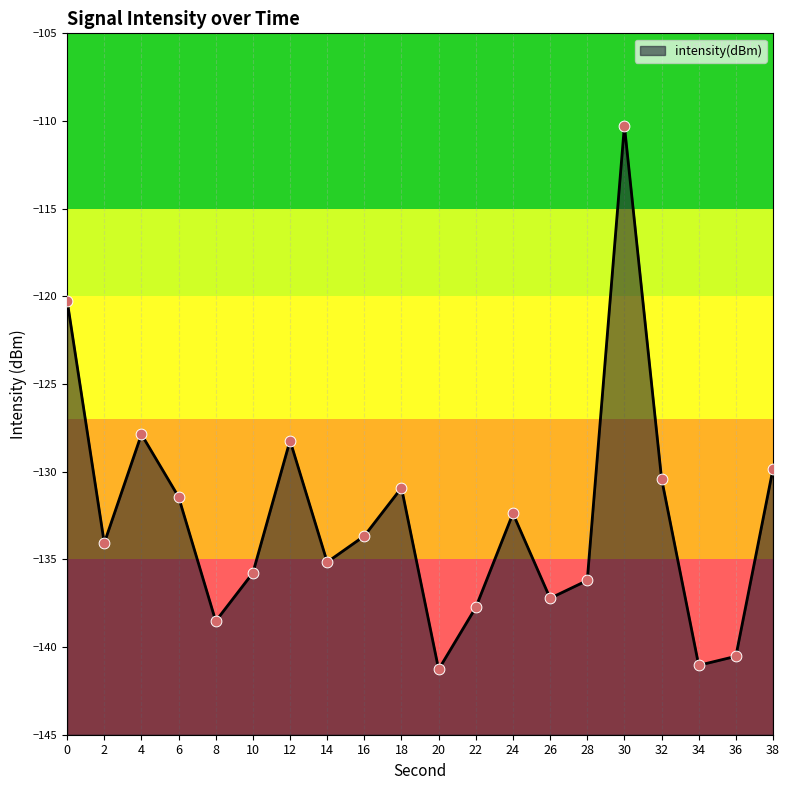

What is the change in value from 24 to 30?

+22.1